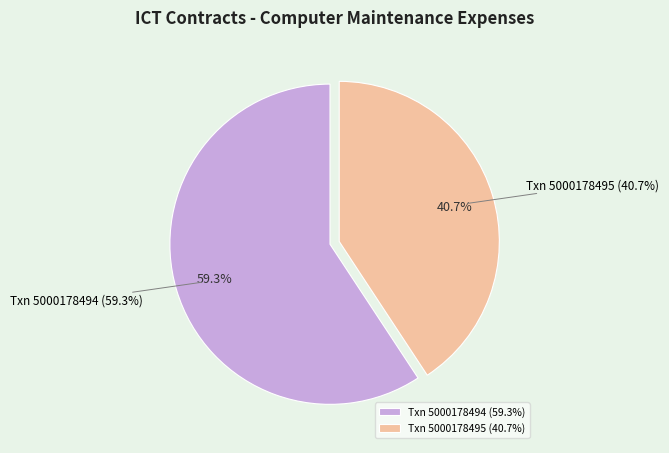

Between 5000178495 and 5000178494, which is larger?

5000178494